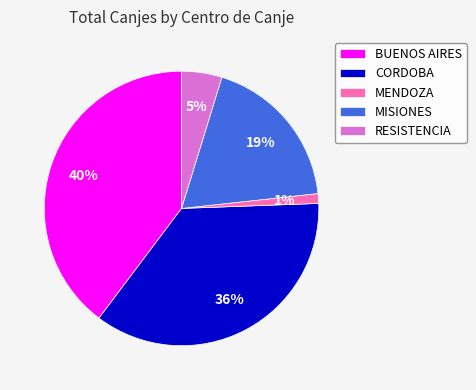

What is the smallest slice in the pie chart?

MENDOZA